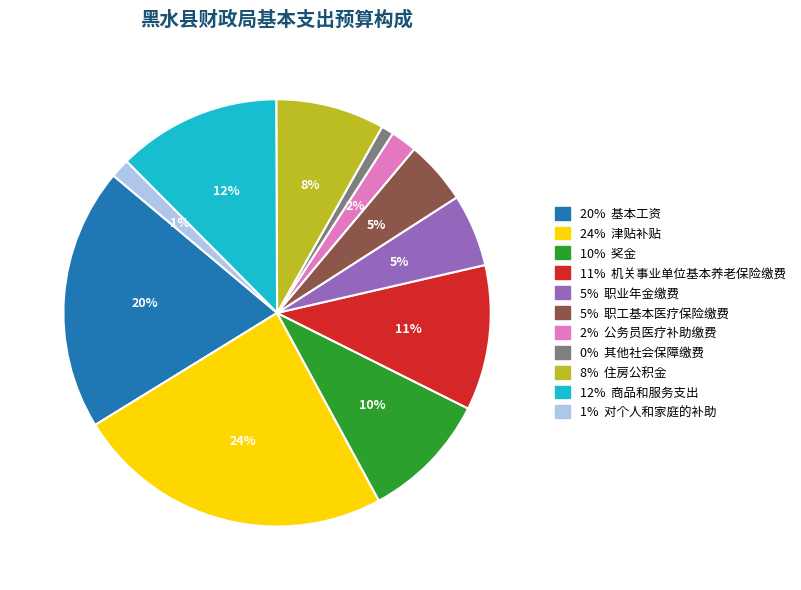

Does any single category account for the majority?

No